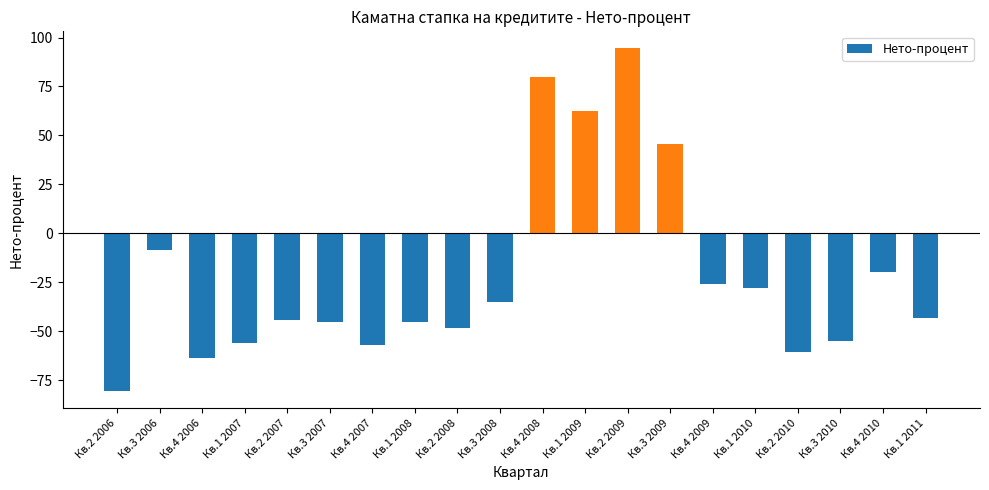

Read the value at Кв.4 2009.

-25.9